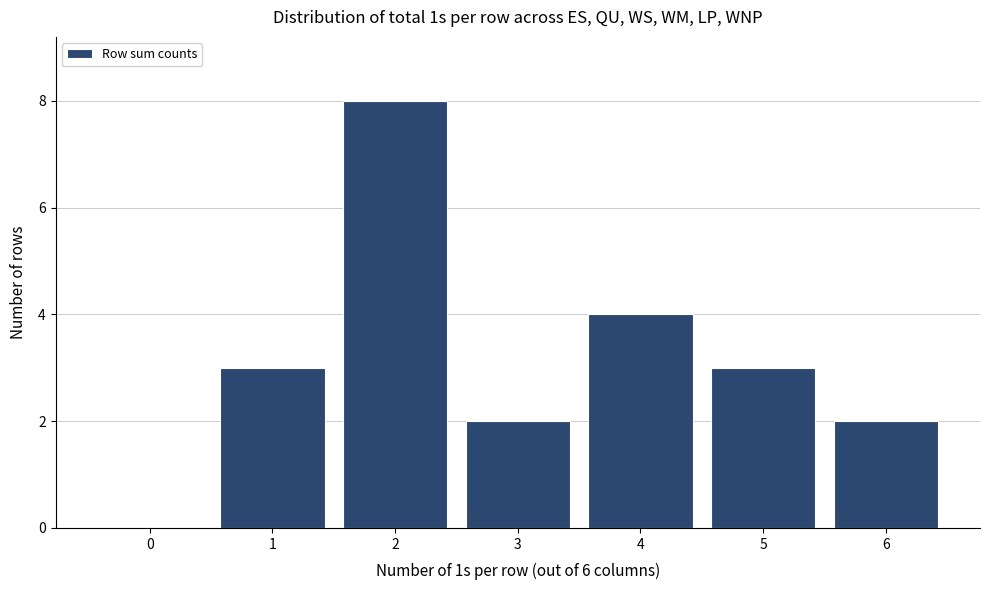

Reading left to right, transcribe this chart: for each bar, give the range it covers on the x-axis and its height. The values are not printed on the chart, so give them approximately, as read against the axis.

-0.5 to 0.5: 0
0.5 to 1.5: 3
1.5 to 2.5: 8
2.5 to 3.5: 2
3.5 to 4.5: 4
4.5 to 5.5: 3
5.5 to 6.5: 2